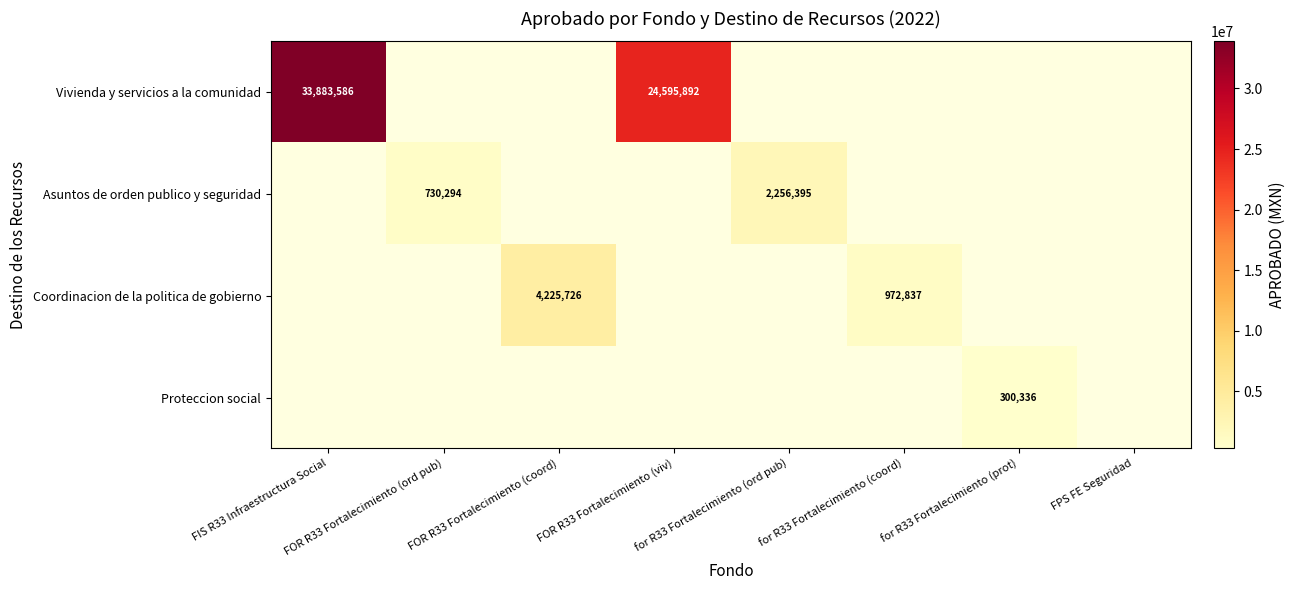

True or false: Vivienda y servicios a la comunidad has a value of 33883585.8 at FIS R33 Infraestructura Social.

True